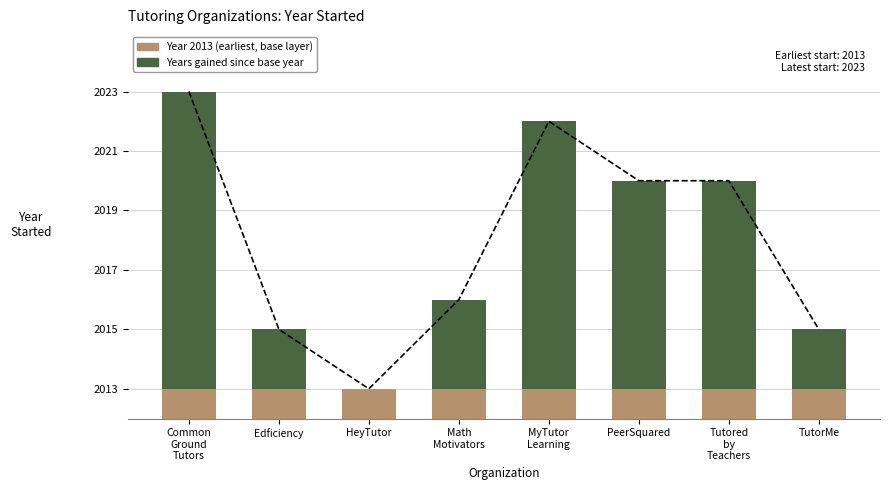

Is it true that Years after base year equals 16 at MyTutor
Learning?

False